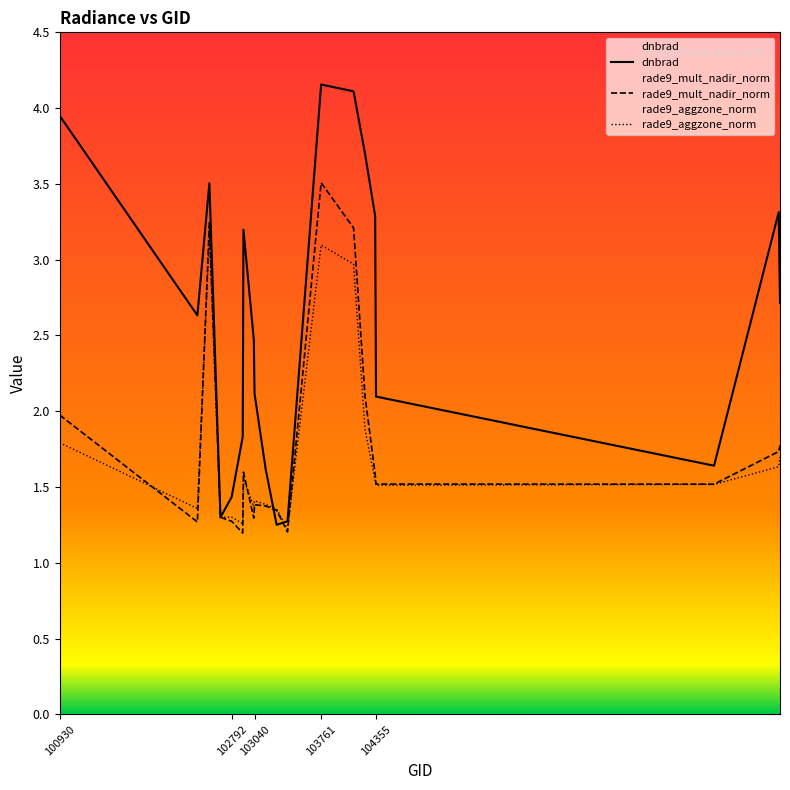

What is the difference between the second highest and second lowest values in the dnbrad series?

2.8